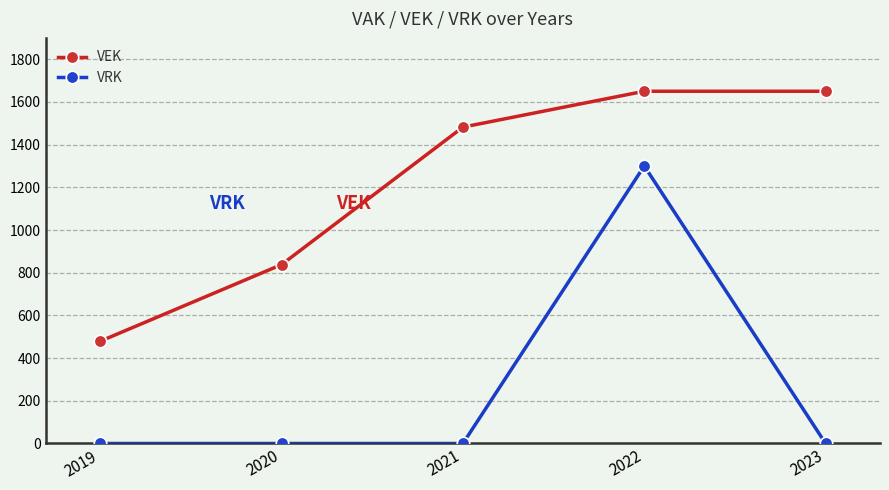

List the series in order of their overall mean, highest first.

VEK, VRK